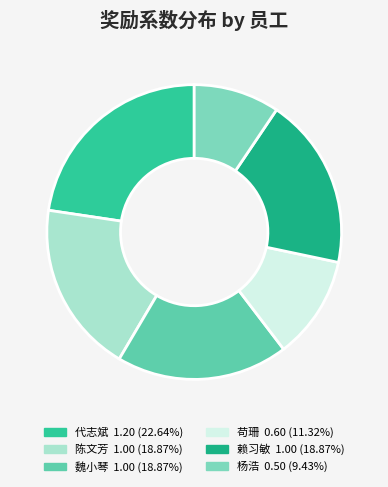

Which category has the biggest portion of the pie?

代志斌